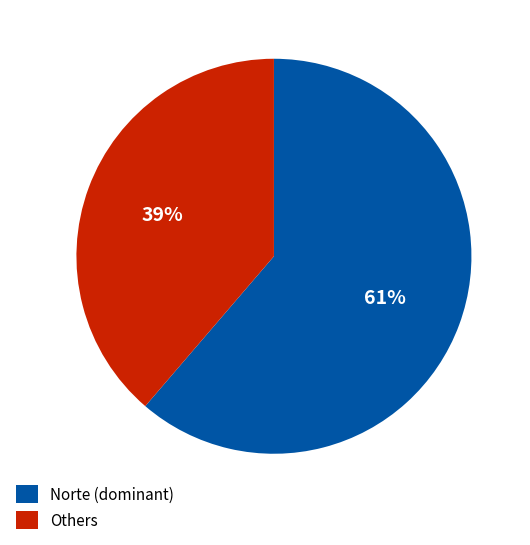

To the nearest percent, what is the average slice percentage?

50%